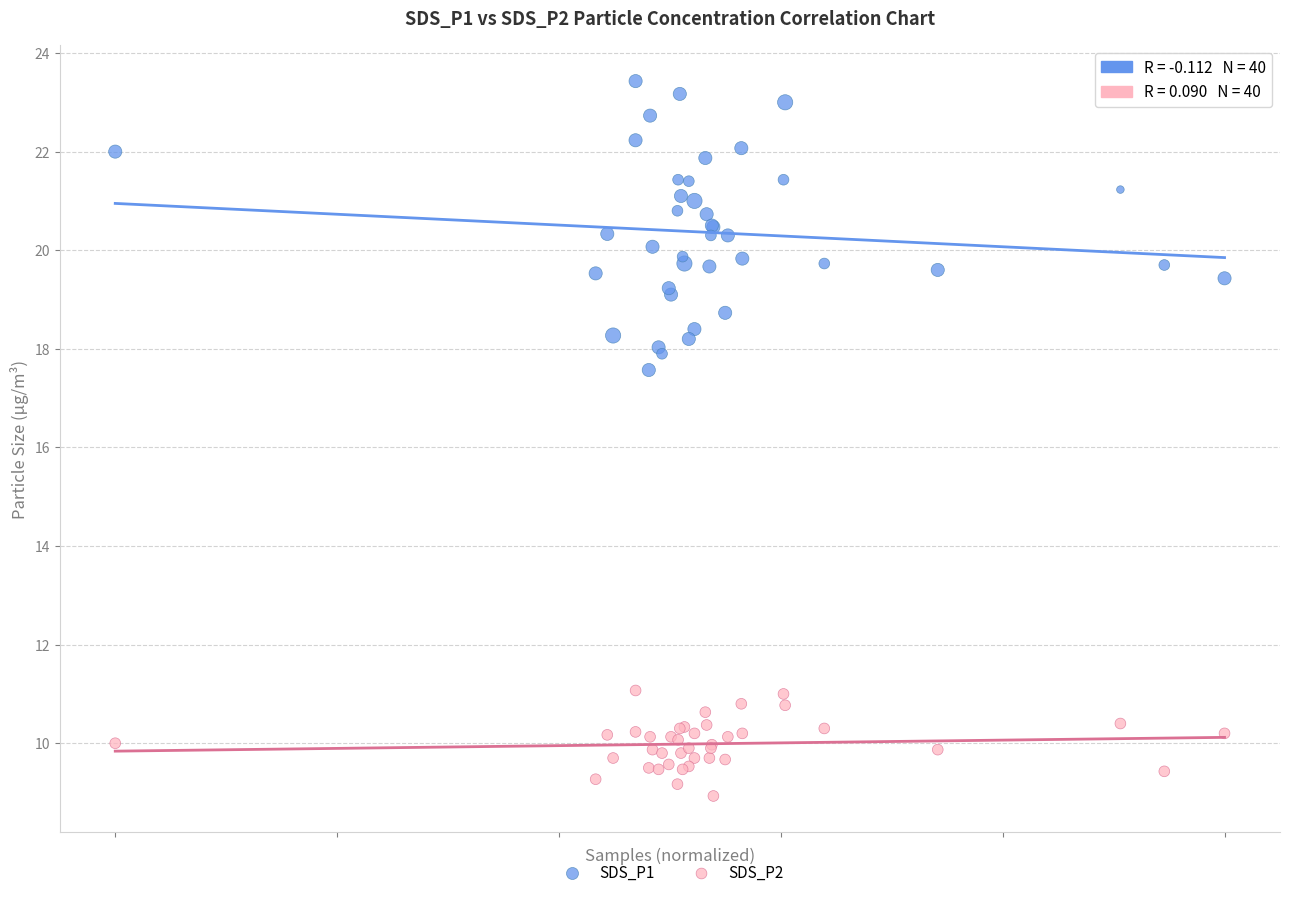

Which series contains the highest Y value?

SDS_P1